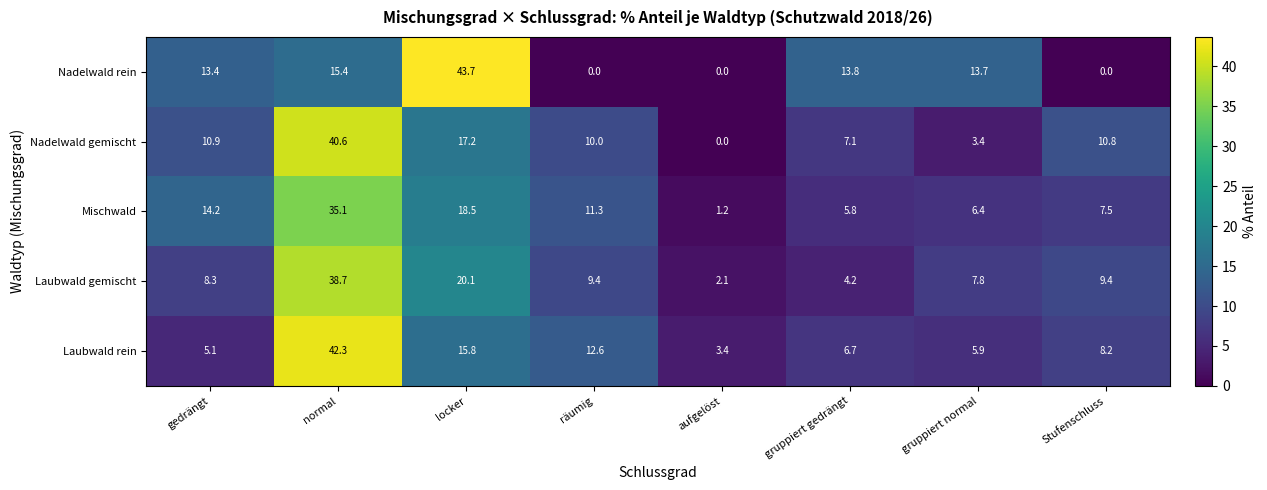

List the series in order of their peak value, lowest first.

Mischwald, Laubwald gemischt, Nadelwald gemischt, Laubwald rein, Nadelwald rein